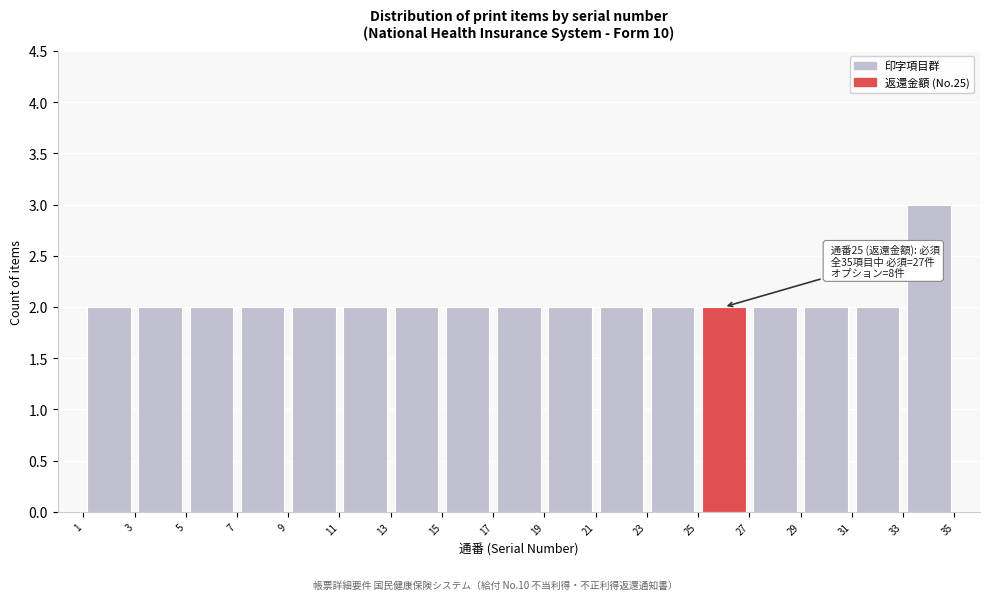

Over which range of the x-axis is the bar tallest?

33 to 35